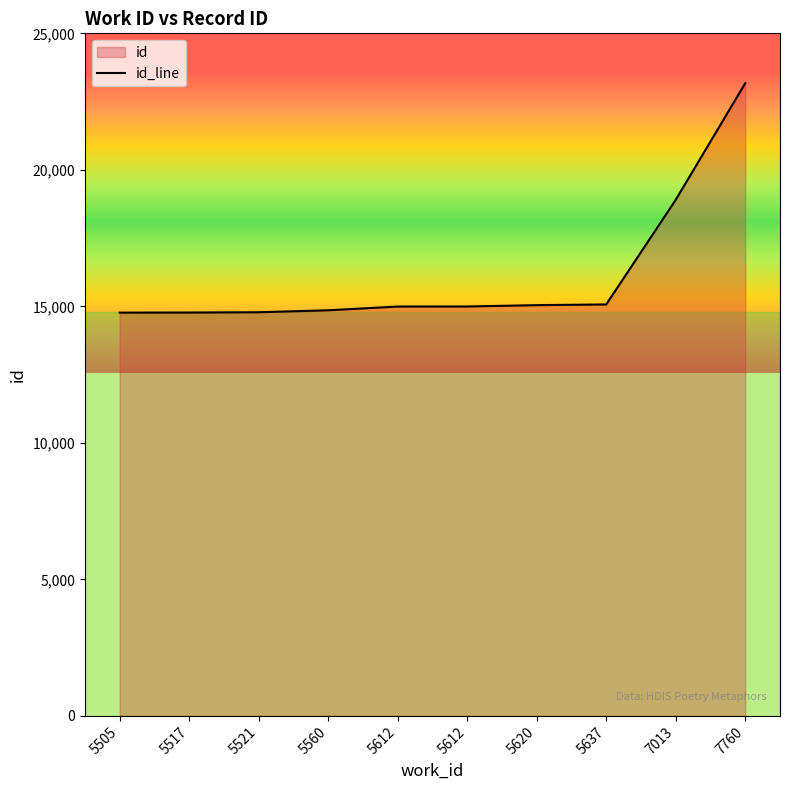

Reading left to right, what are all the values shown in this chart?

14770	14774	14784	14856	14993	14995	15044	15070	18903	23173